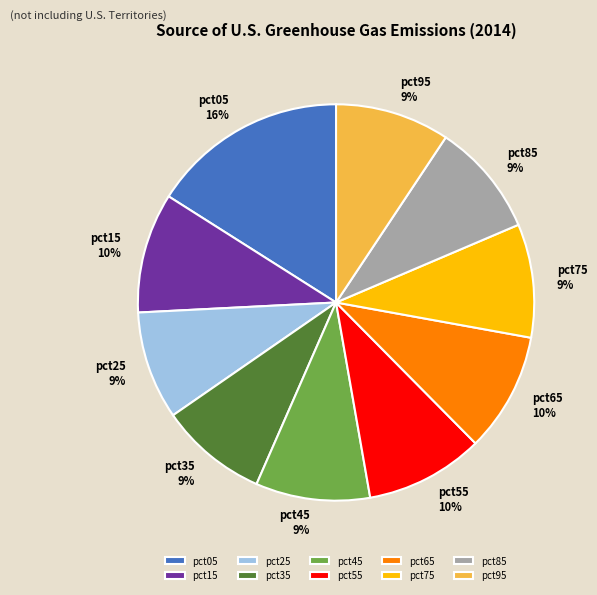

Combined, do pct95 and pct15 account for over 50%?

No